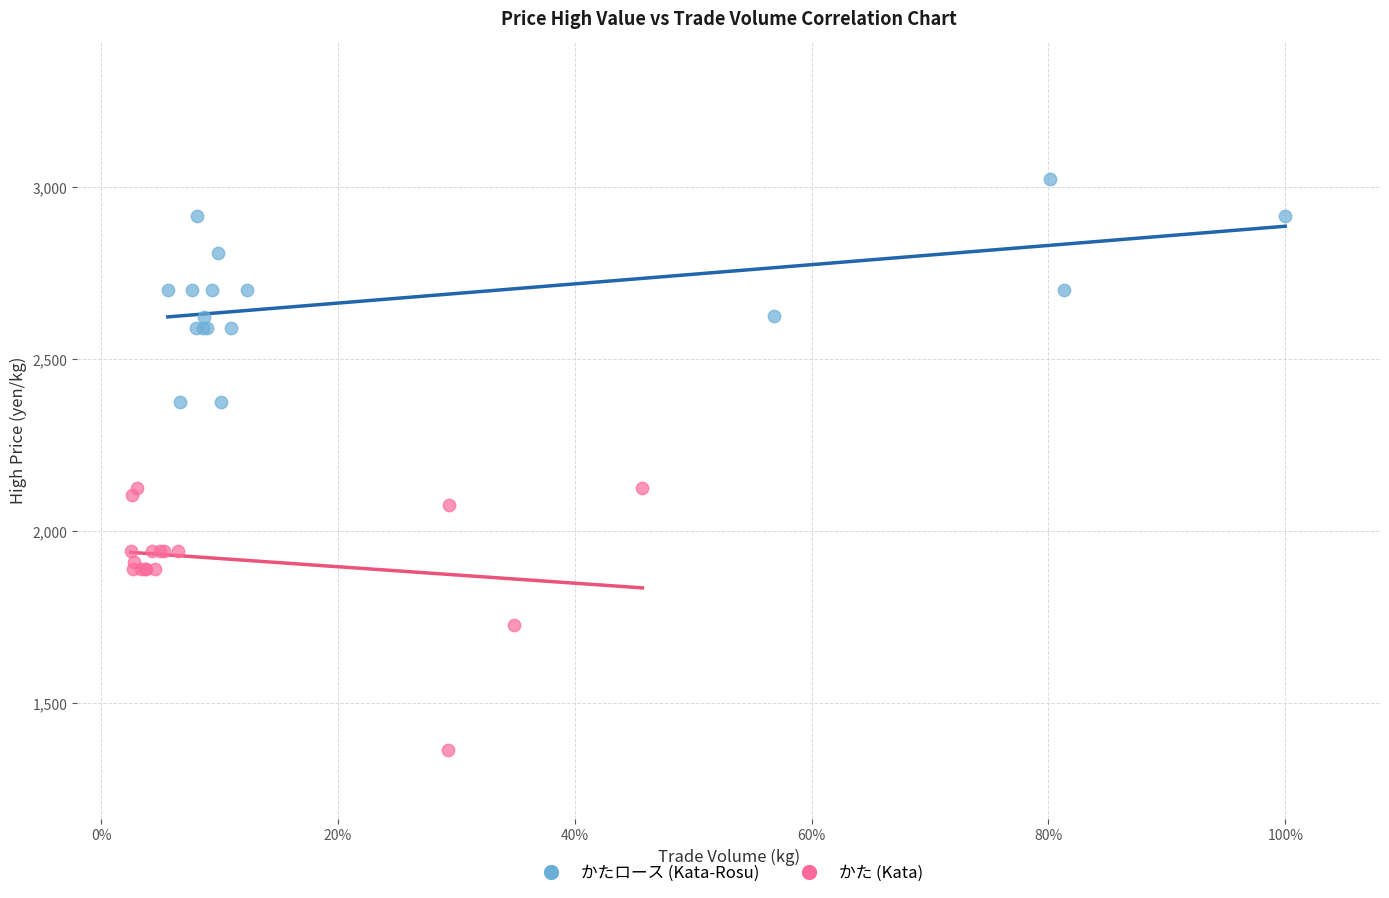

Which series has the largest Y range (max minus min)?

かた (Kata)